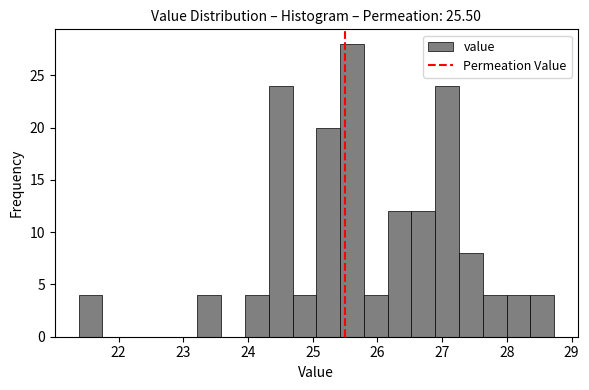

Around what value on the x-axis is the tallest bar? Give the approximate position of its centre, as read against the axis.

25.6